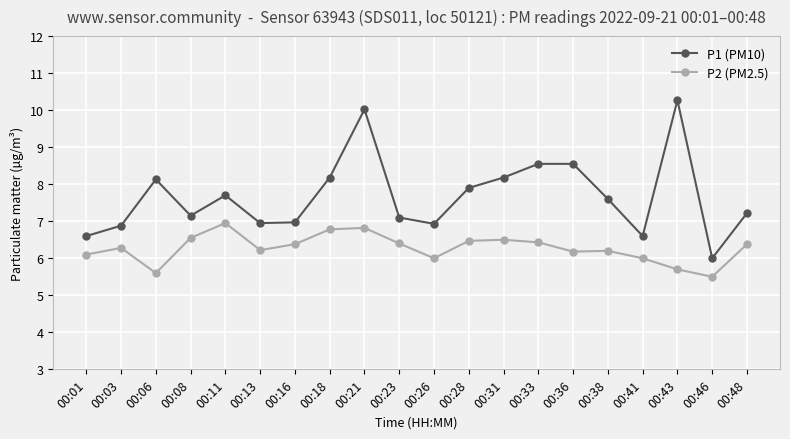

How many series are shown in this chart?

2